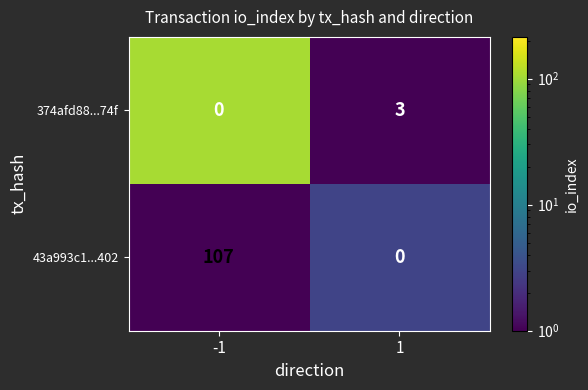

Count the number of categories in the chart.

2